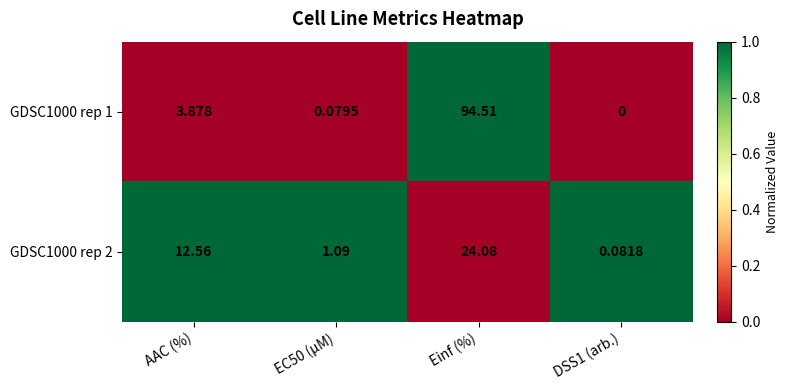

At which label is GDSC1000 rep 2 closest to 12?

AAC (%)